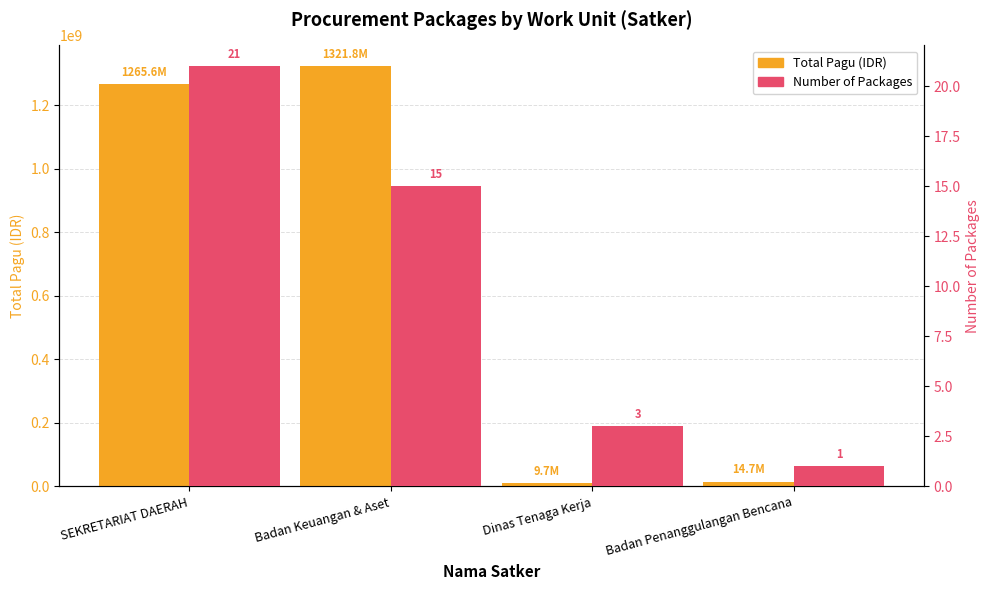

What is the sum of the Number of Packages values at Dinas Tenaga Kerja and Badan Keuangan & Aset?

18